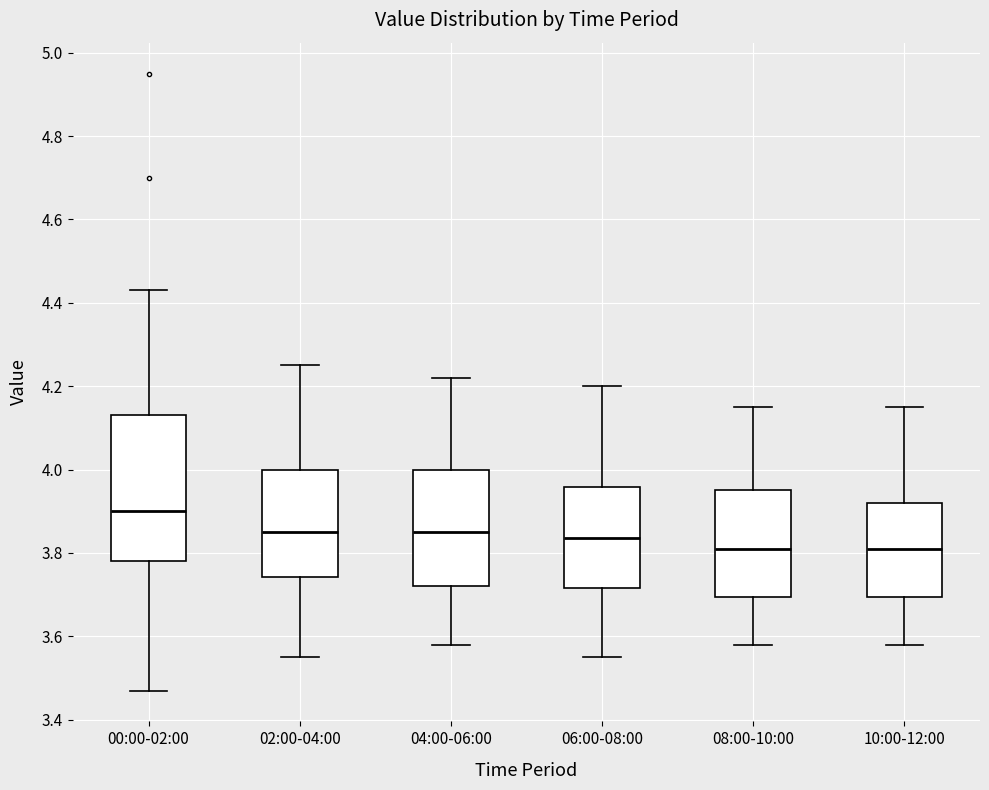

Where does the lower whisker of the box for 08:00-10:00 end on the y-axis? The values are not printed on the chart, so give them approximately, as read against the axis.

3.58